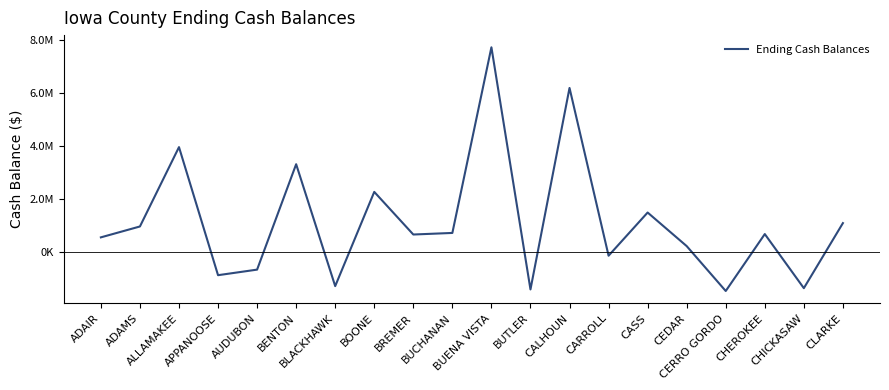

At which label is the value closest to 3120467?

BENTON